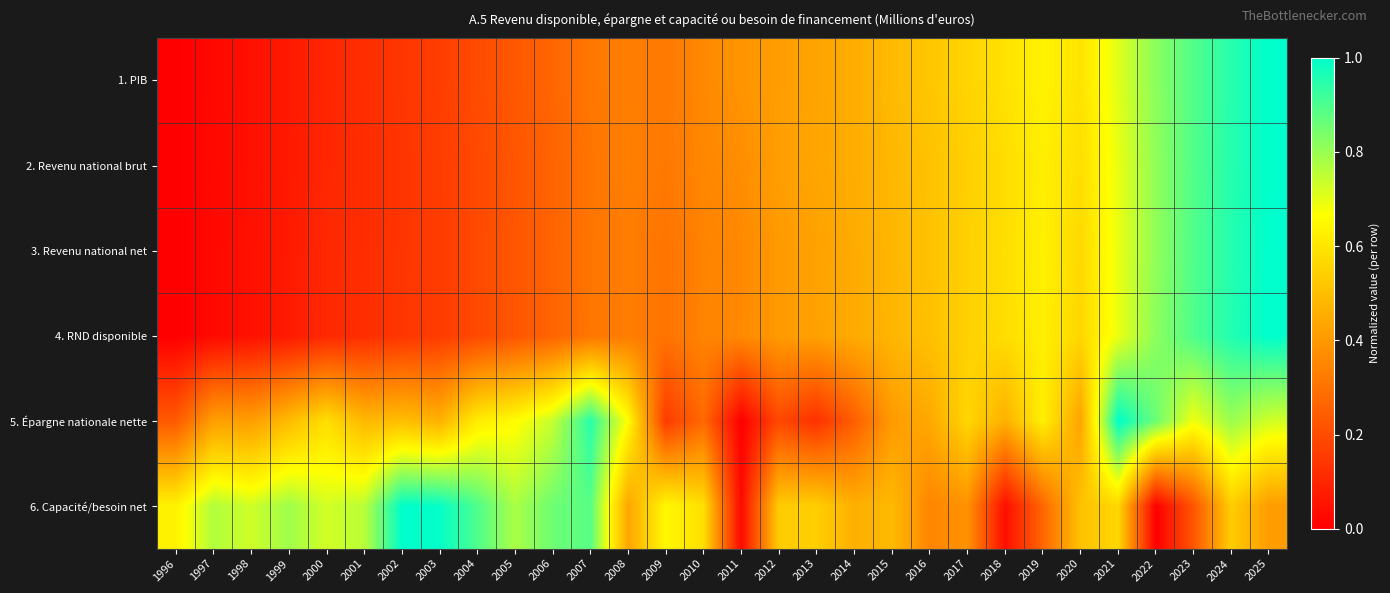

Rank the series at 2012 from highest to lowest value.

6. Capacité/besoin net, 2. Revenu national brut, 1. PIB, 3. Revenu national net, 4. RND disponible, 5. Épargne nationale nette